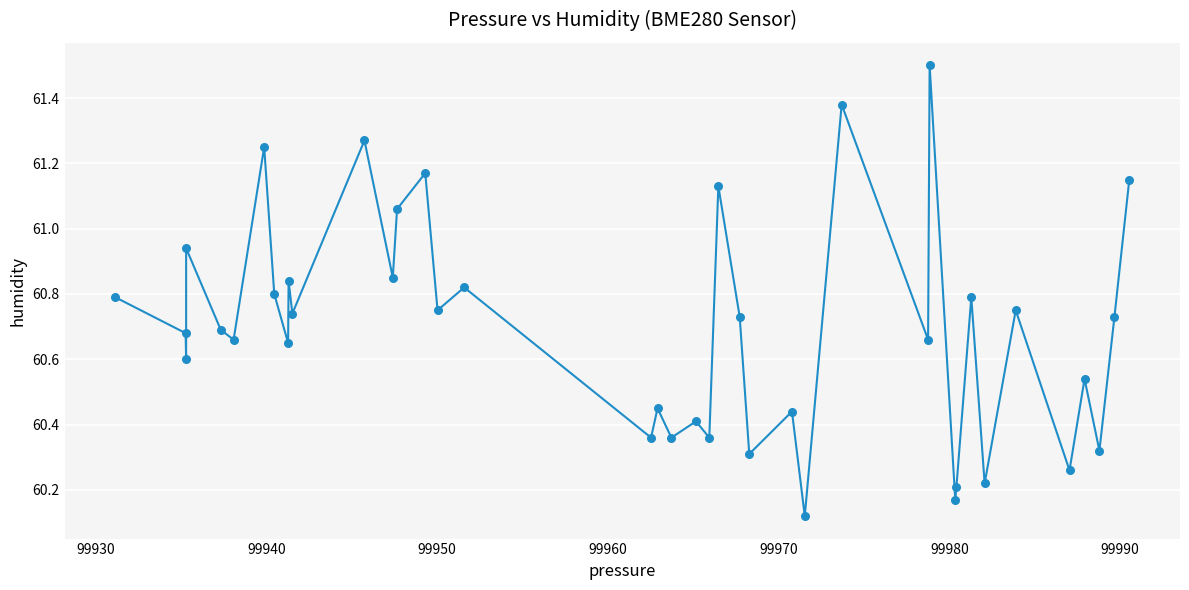

What is the range of X values (max minus min)?

59.4